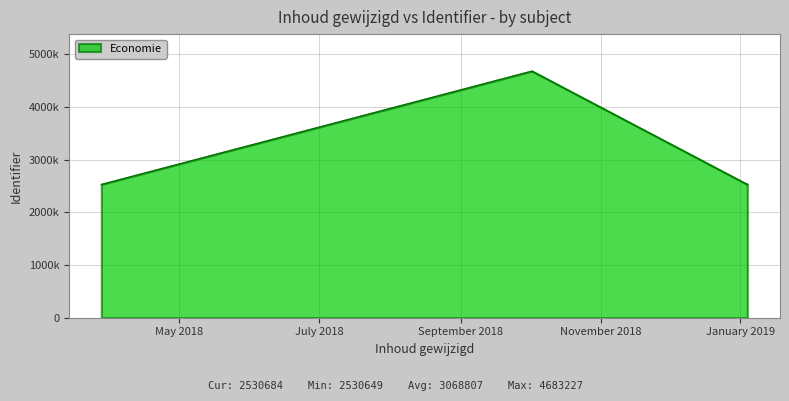

Is it true that the value at 2019-01-04 is 2530668?

True